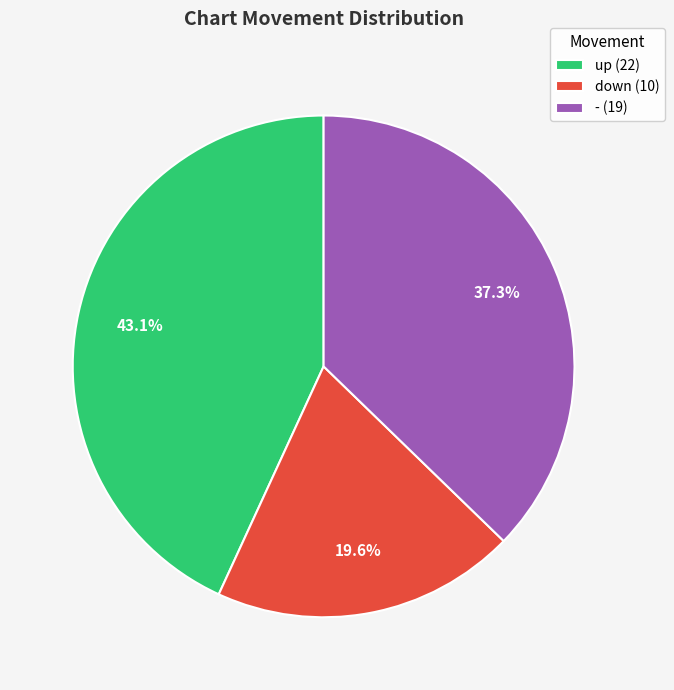

Which category has the smallest portion of the pie?

down